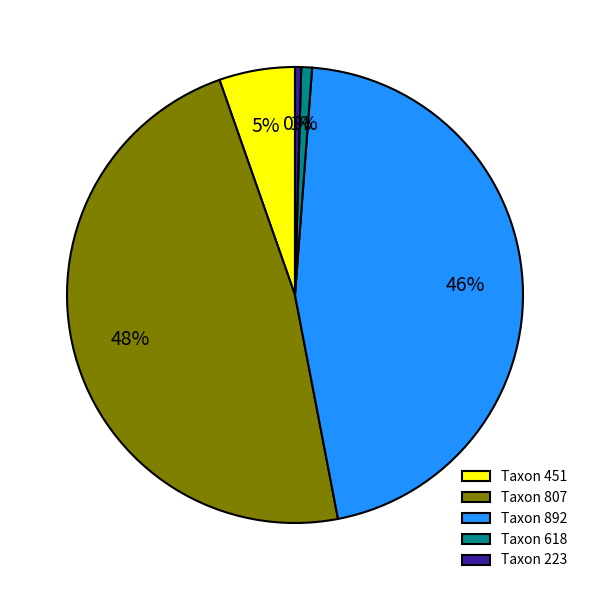

How many slices are in this pie chart?

5